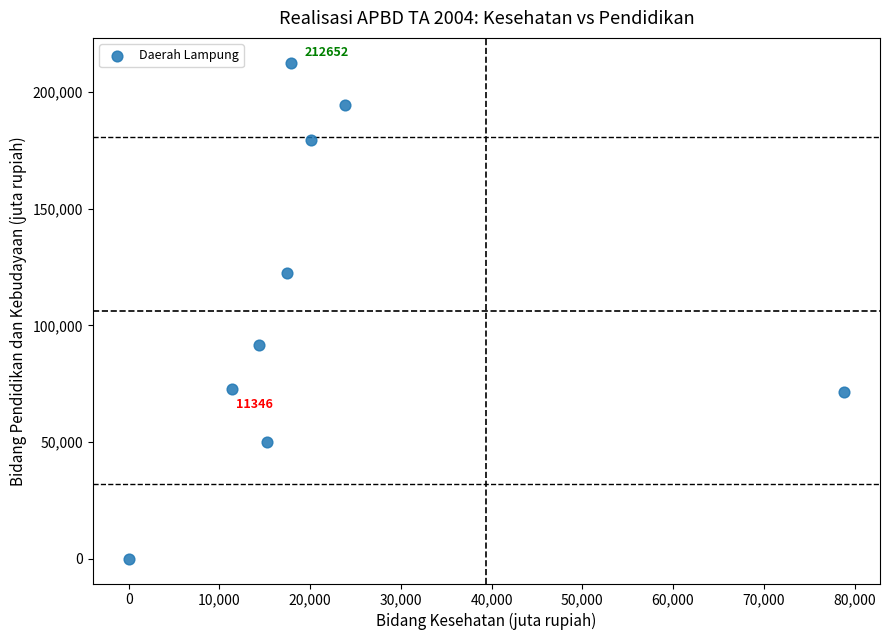

What is the average X value?

22127.2